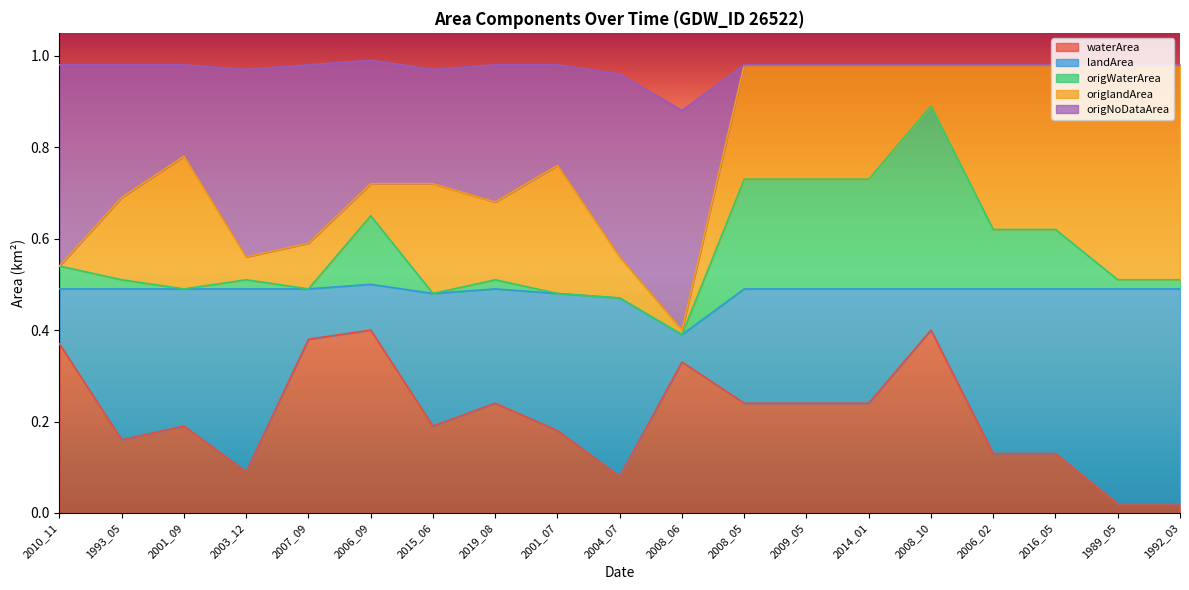

What is the average value of the origWaterArea series?

0.6